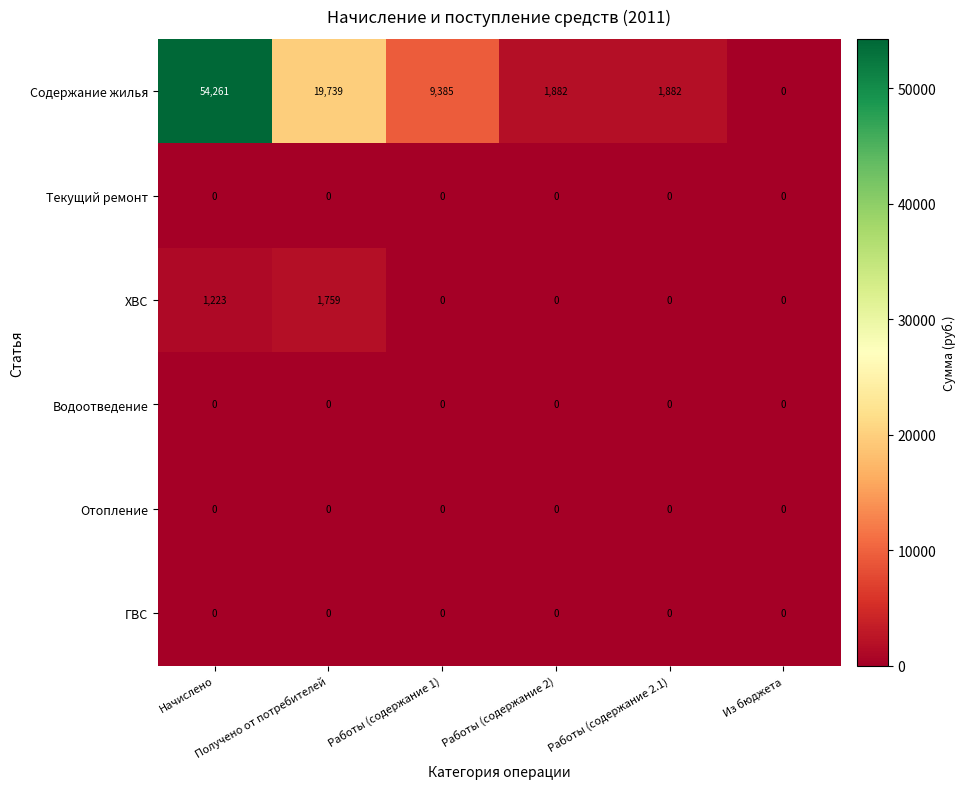

Which series has the largest range (max minus min)?

Содержание жилья